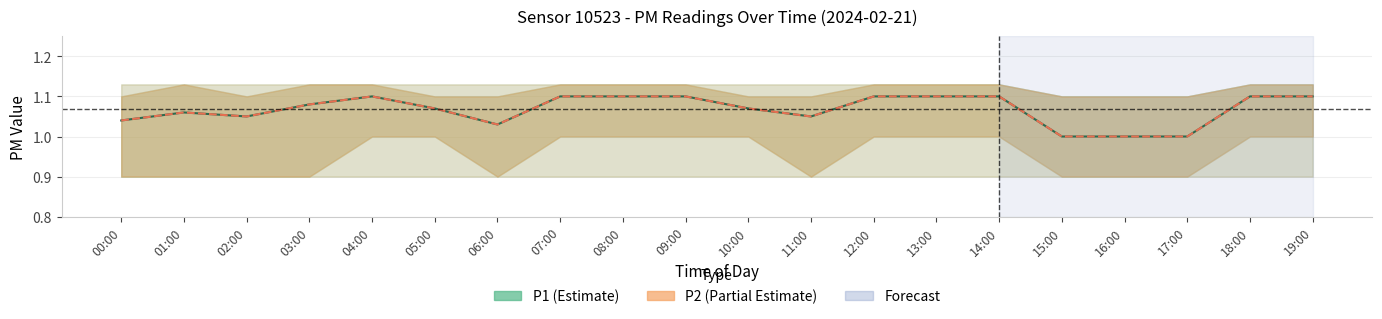

How many interior local valleys does the P1 series have?

3